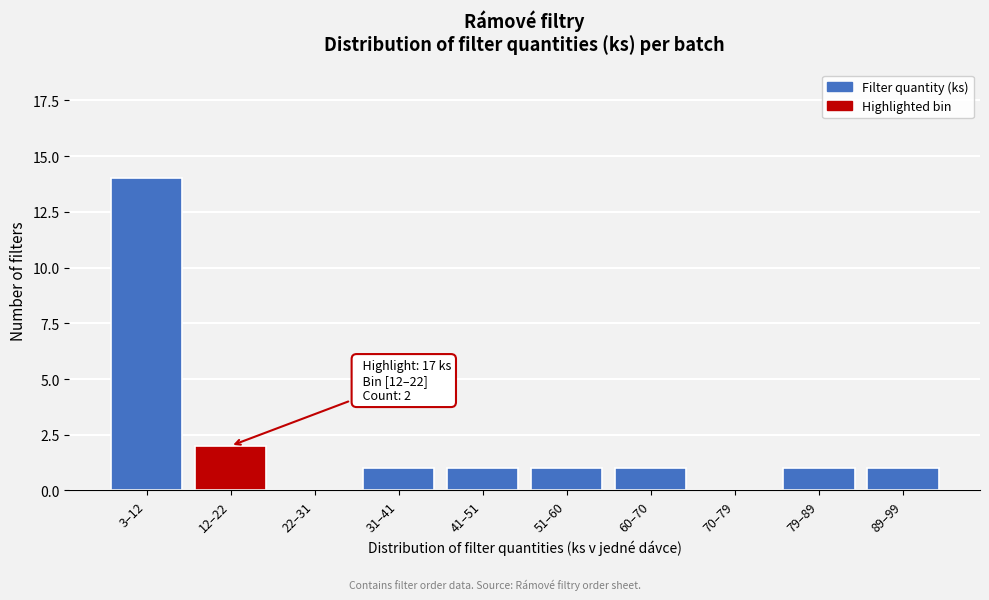

Reading left to right, list all the values displayed in this chart.

3–12=14	12–22=2	22–31=0	31–41=1	41–51=1	51–60=1	60–70=1	70–79=0	79–89=1	89–99=1